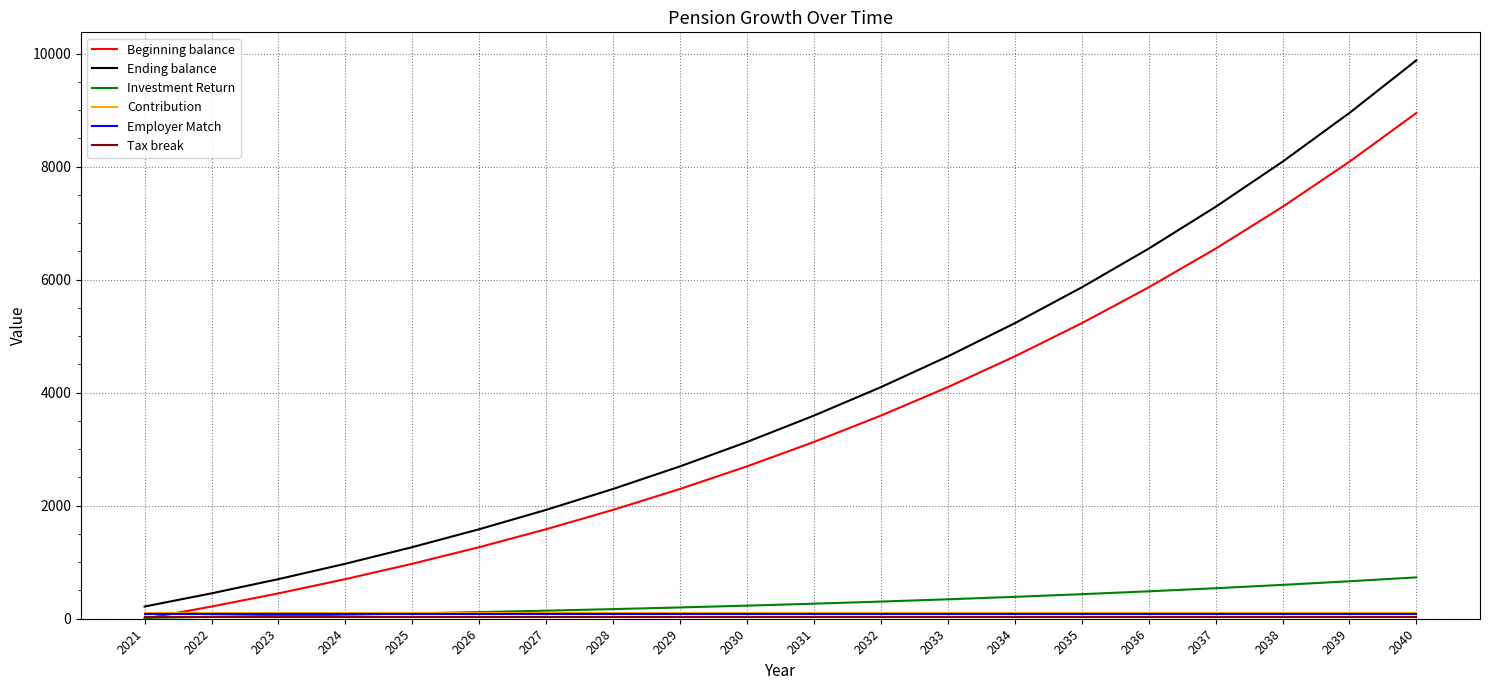

True or false: Beginning balance has a value of 1927.3 at 2028.

True